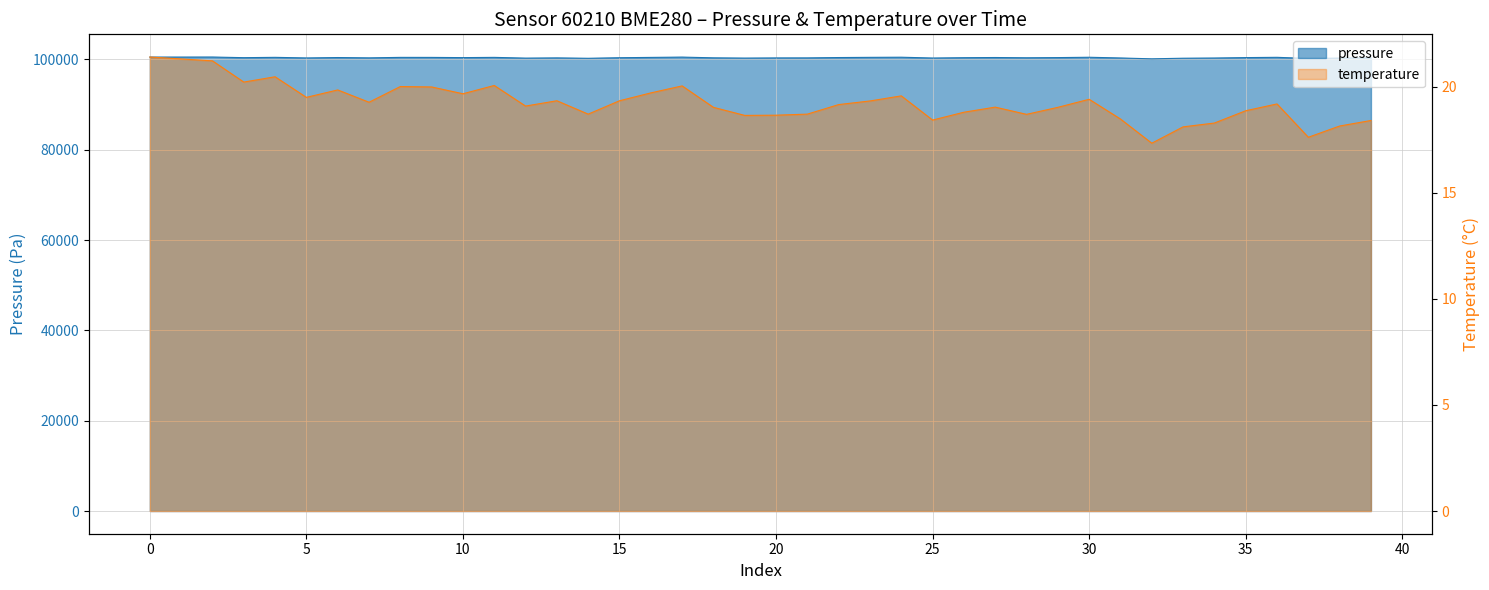

At 13:46, list the series in order from largest to smallest.

pressure, temperature